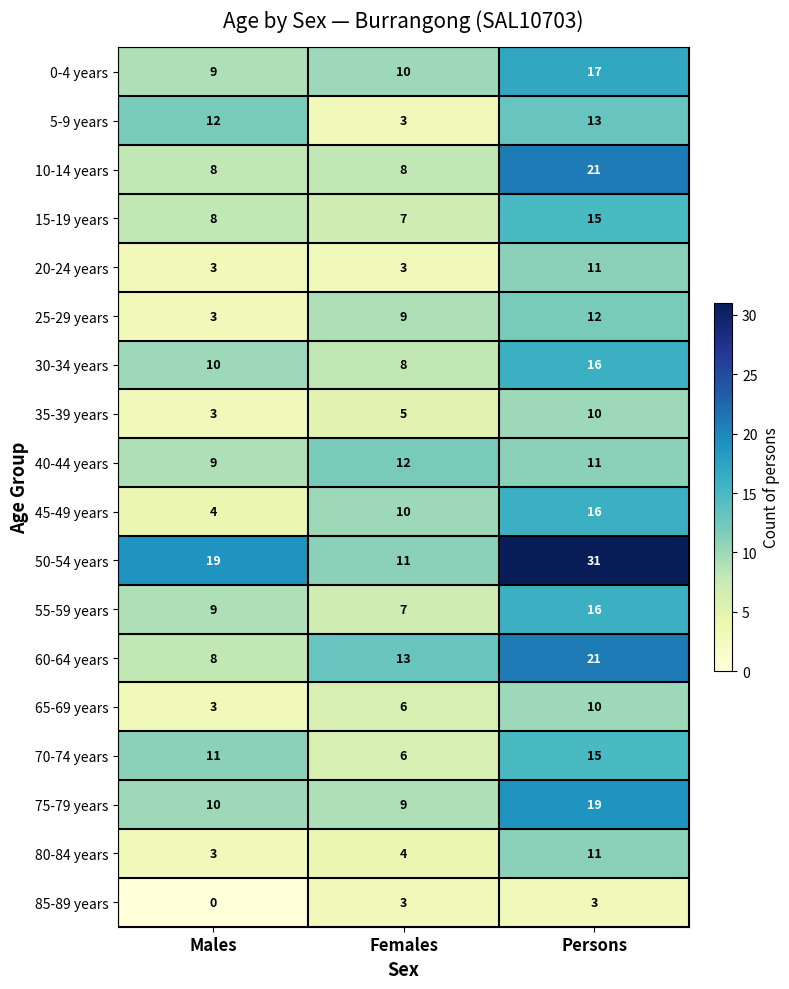

What is the greatest value displayed?

31